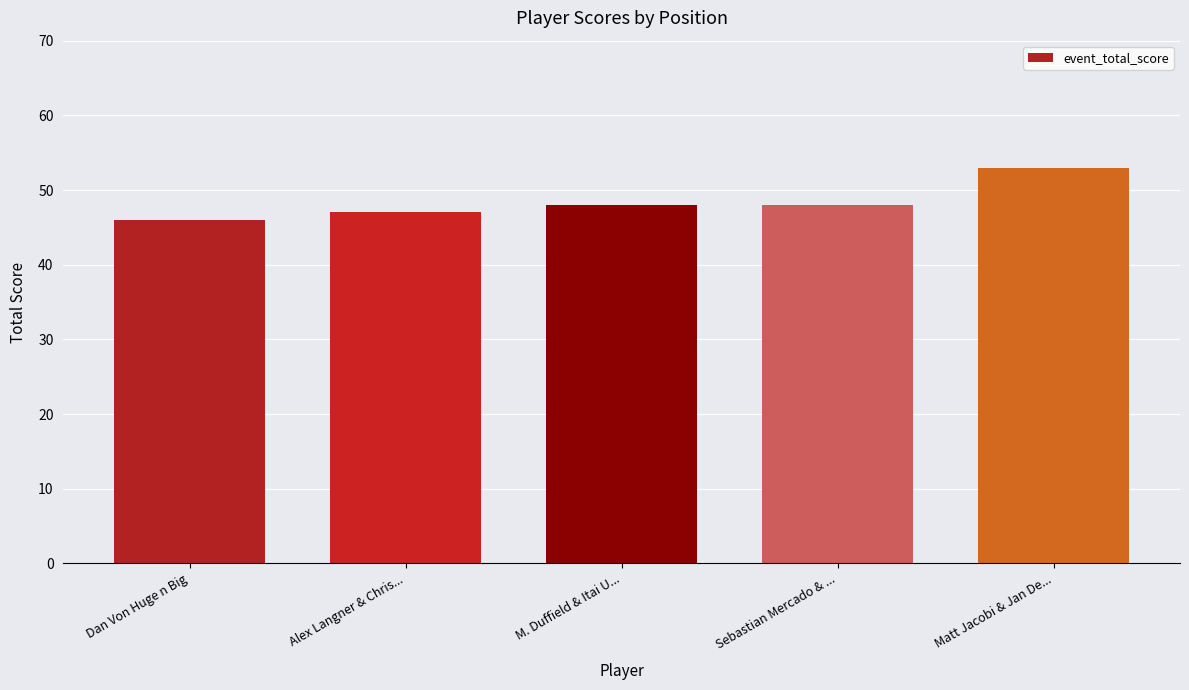

Count the values in the range 47 to 48.

3